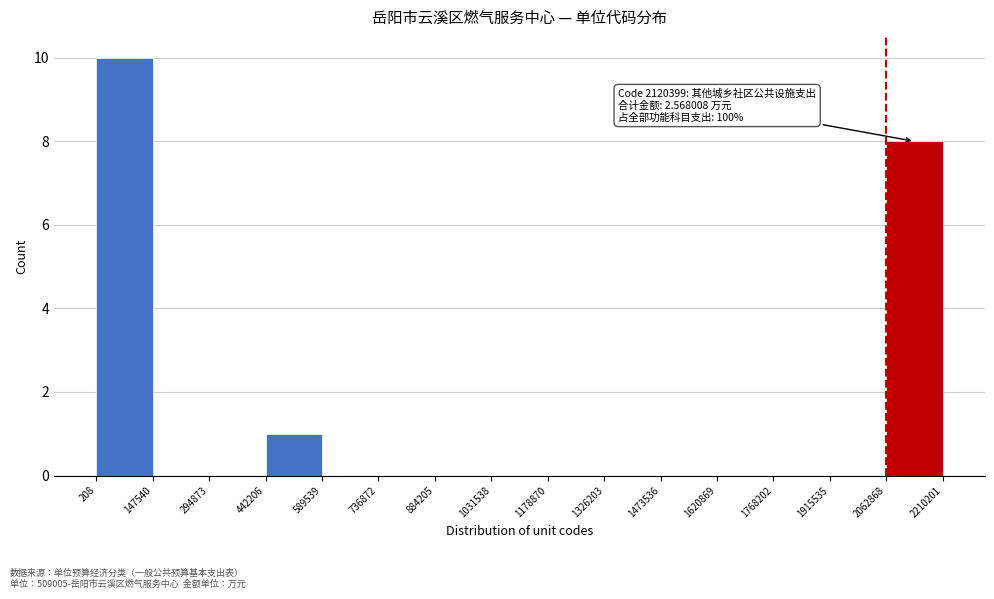

Which range on the x-axis has the tallest bar?

208 to 147540